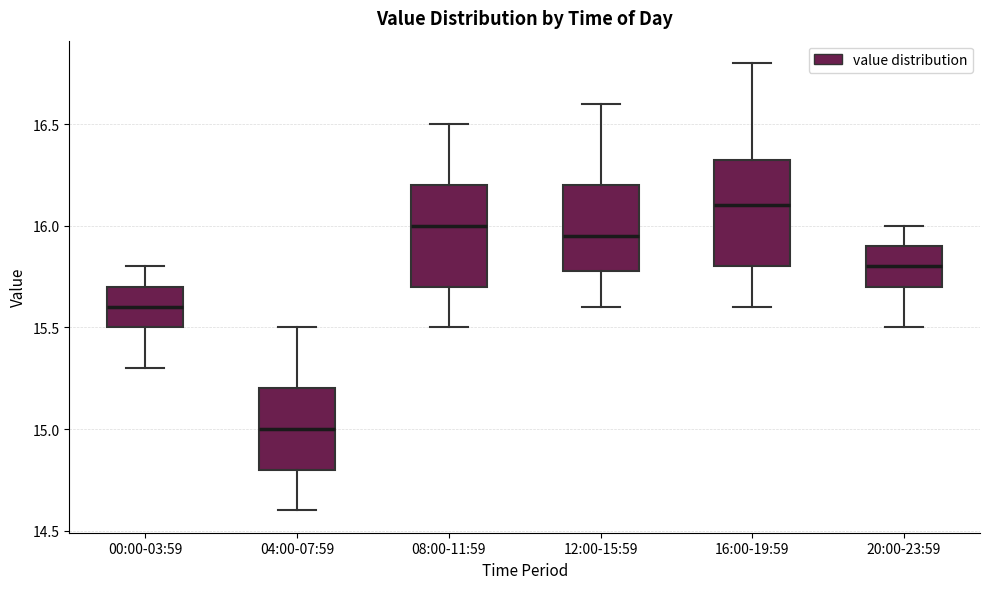

Which box's median line is the lowest?

04:00-07:59